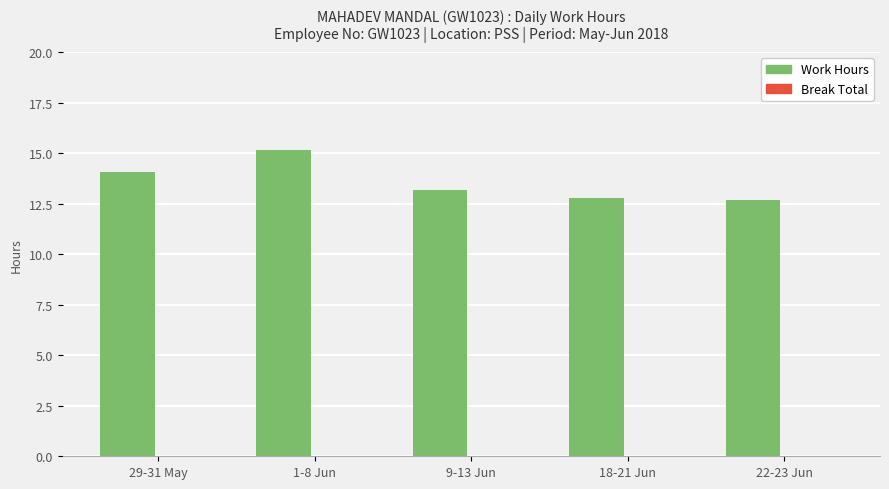

What is the sum of the values at 1-8 Jun and 22-23 Jun?

27.9